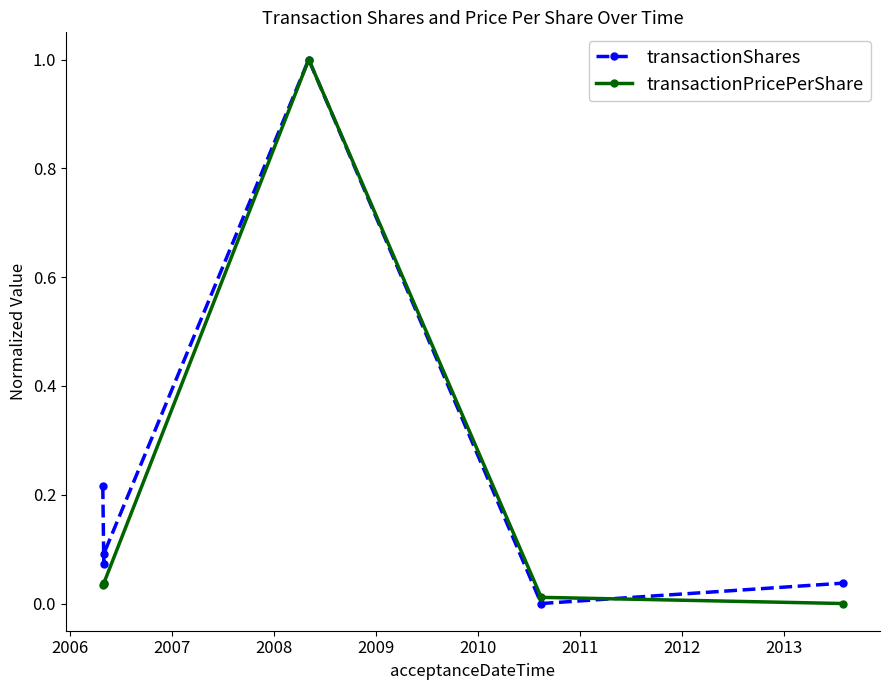

How many lines are shown in the chart?

2